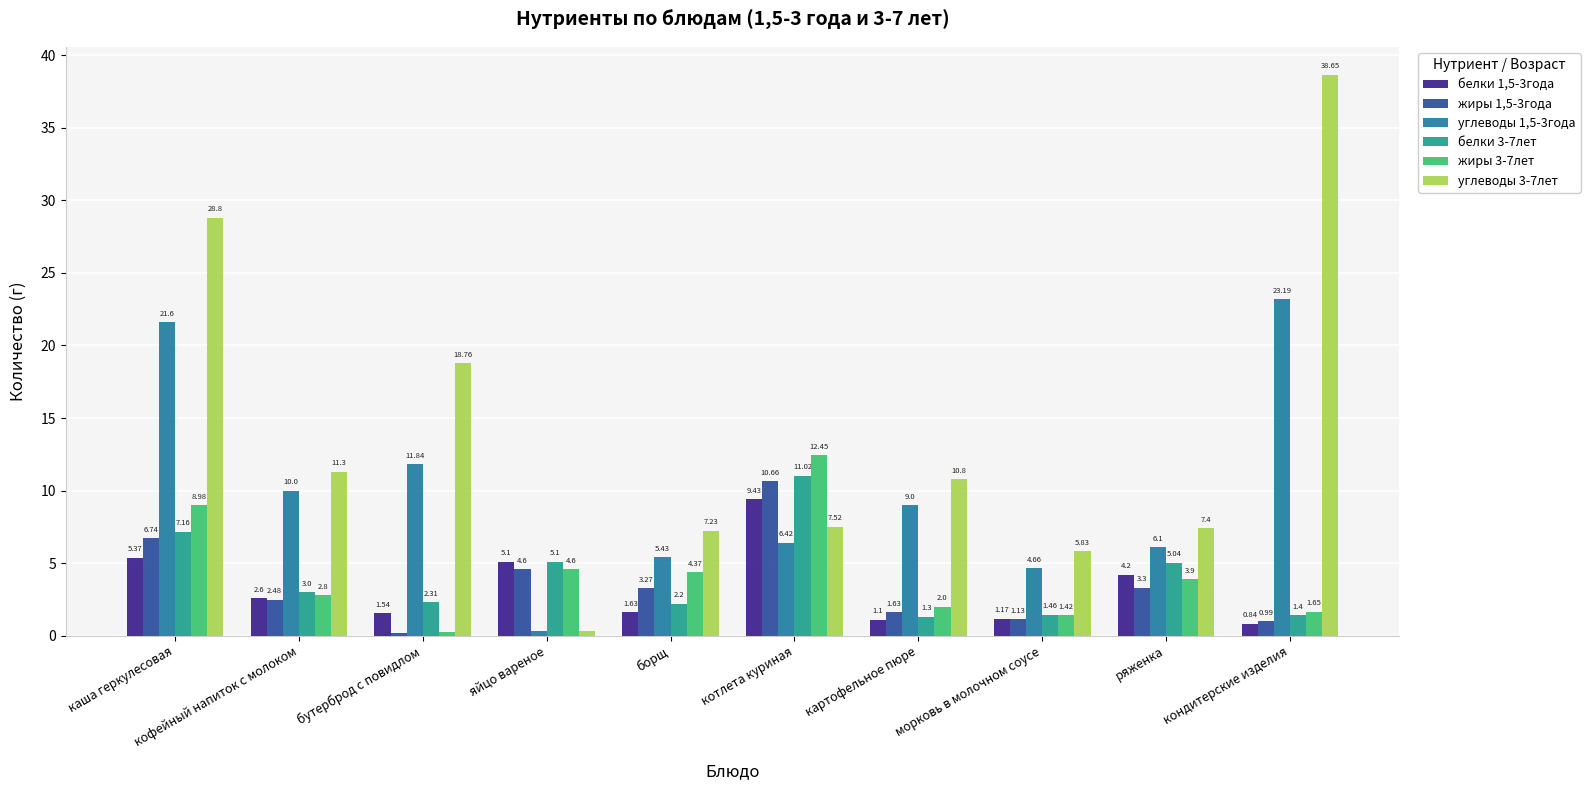

What position from the left is картофельное пюре?

7